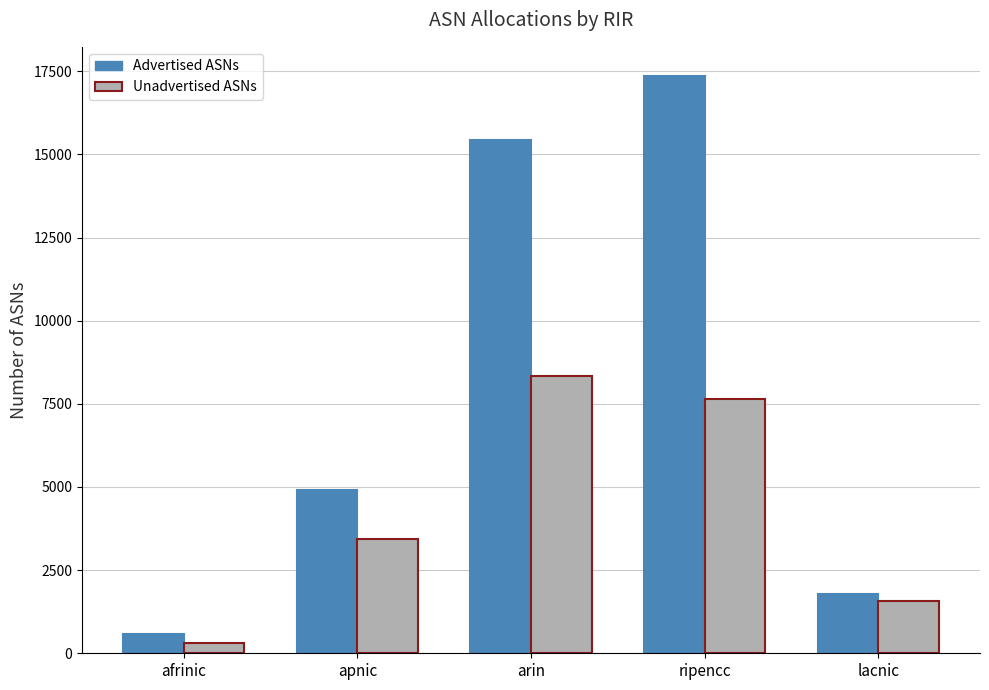

Reading right to left, transcribe all the data shown in this chart.

Advertised ASNs: 1793	17365	15424	4919	576
Unadvertised ASNs: 1566	7657	8338	3431	320